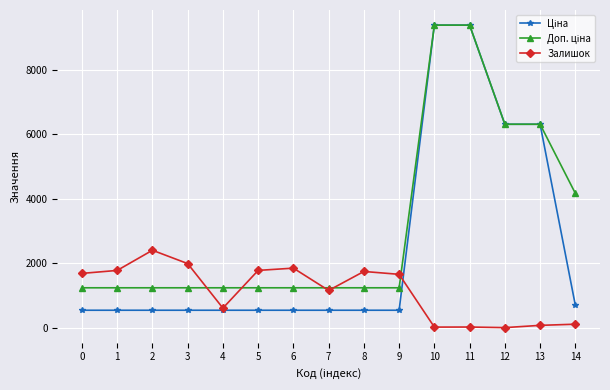

What is the value of the Залишок point at the 3rd from the left?

2400.0